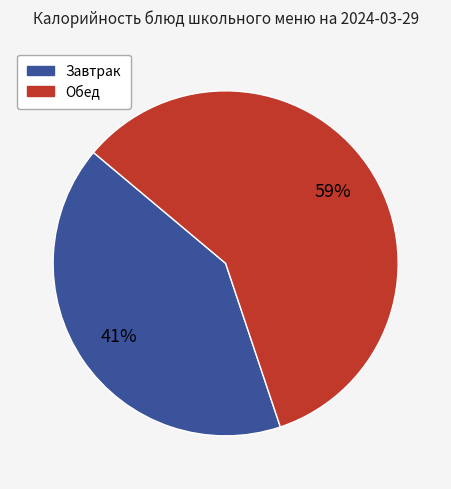

To the nearest percent, what is the difference between the largest and smallest slice percentages?

18%